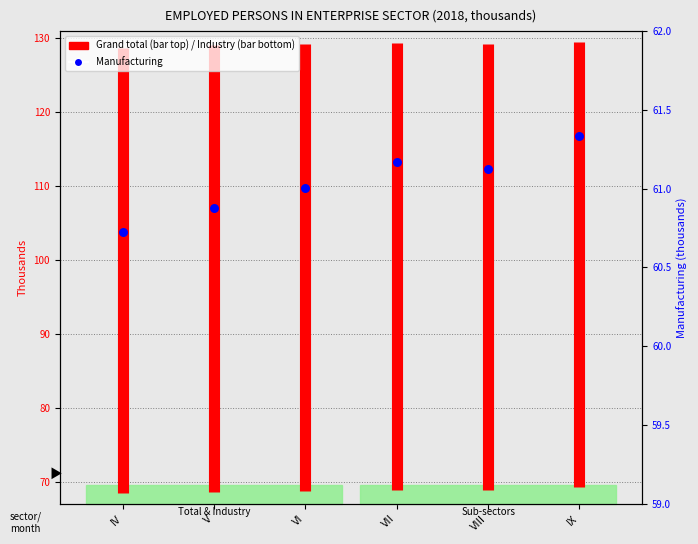

Approximately how many times larger is the value at VI compared to V?

1.0